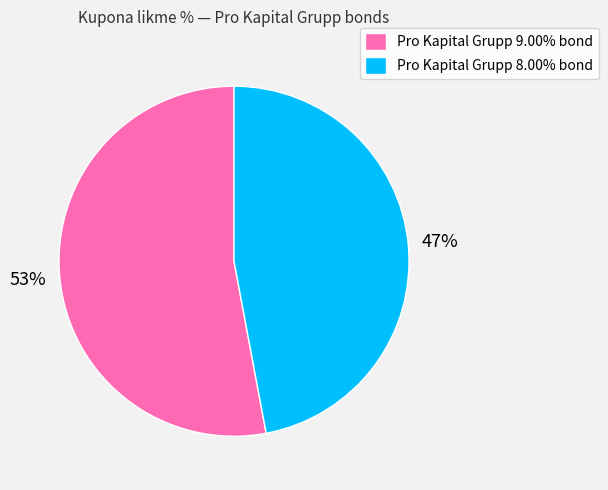

Combined, do Pro Kapital Grupp 8.00% bond and Pro Kapital Grupp 9.00% bond account for over 50%?

Yes